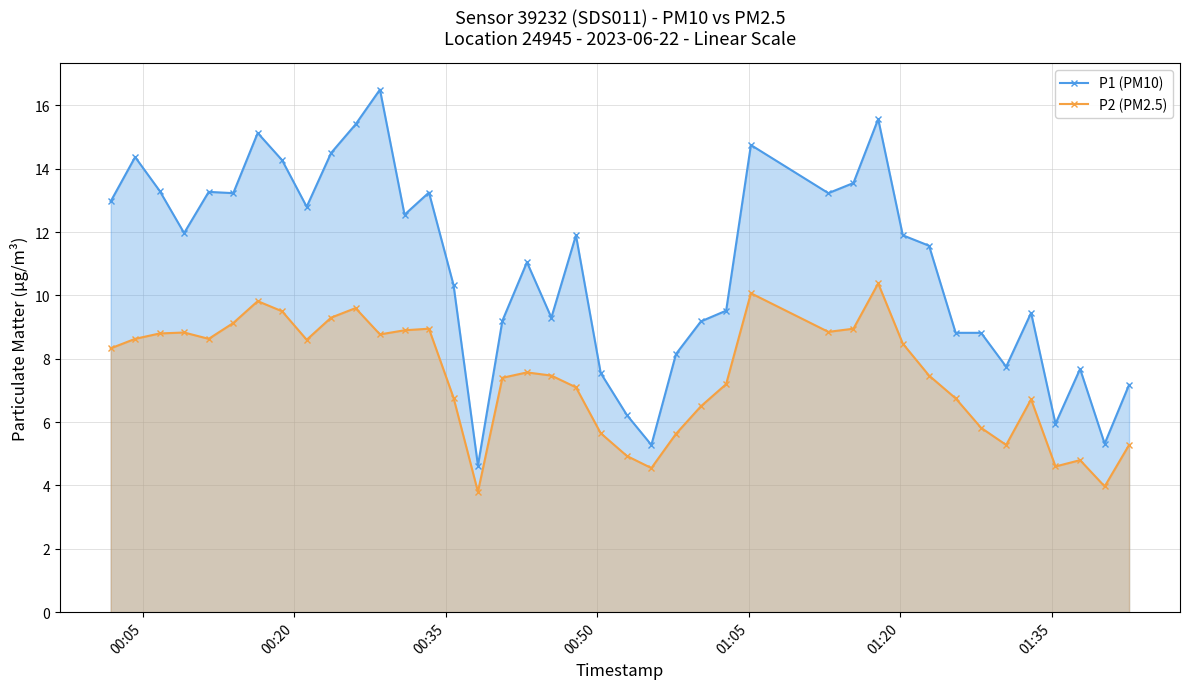

Rank the series by their average value, from lowest to highest.

P2 (PM2.5), P1 (PM10)